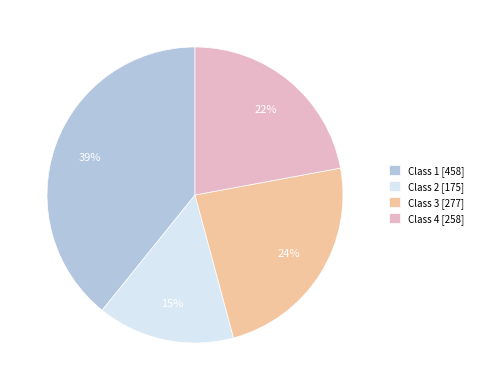

What percentage is the Class 2 slice, to the nearest percent?

15%